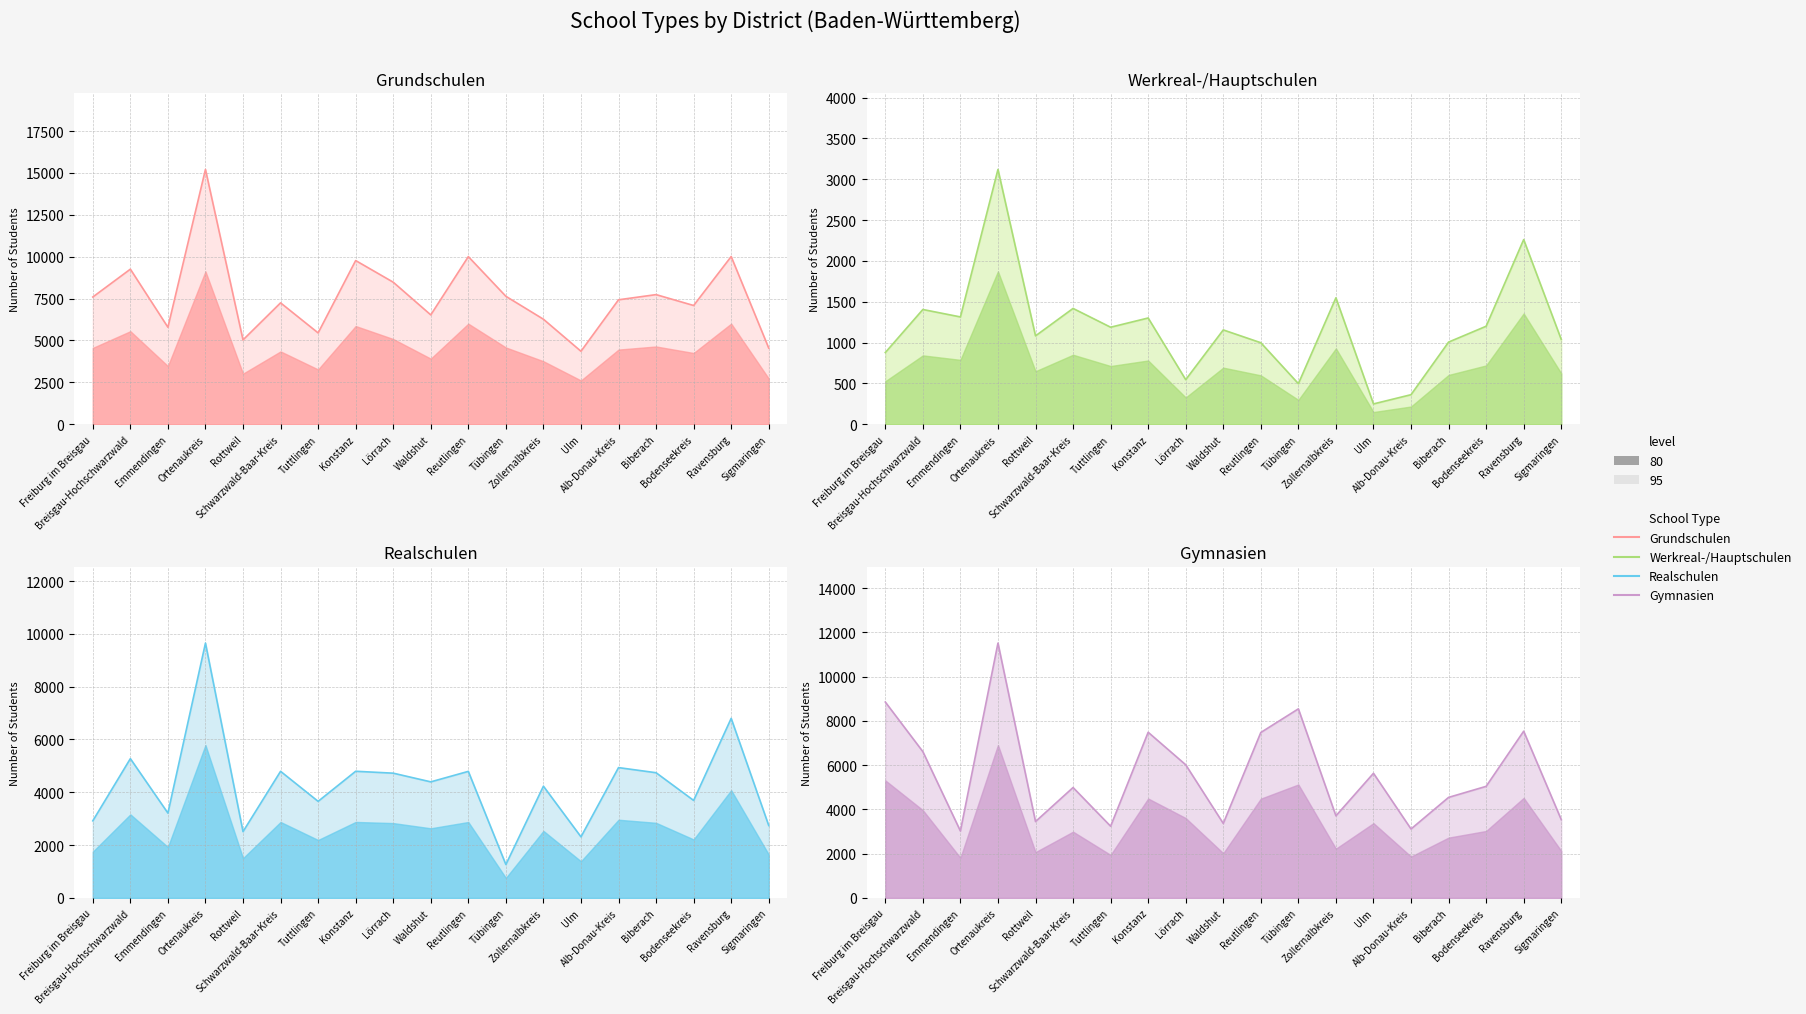

At which category is the sum across all series the highest?

Ortenaukreis